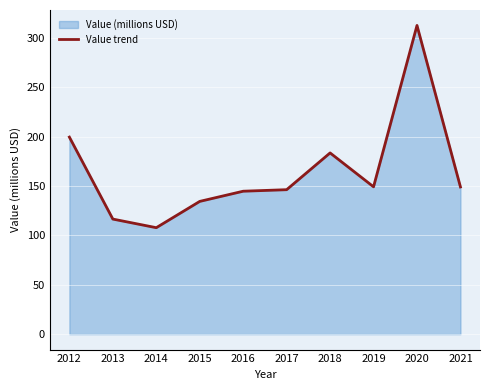

Reading right to left, transcribe all the data shown in this chart.

2021=149.0	2020=312.6	2019=149.2	2018=183.5	2017=146.2	2016=144.7	2015=134.4	2014=107.8	2013=116.5	2012=199.5